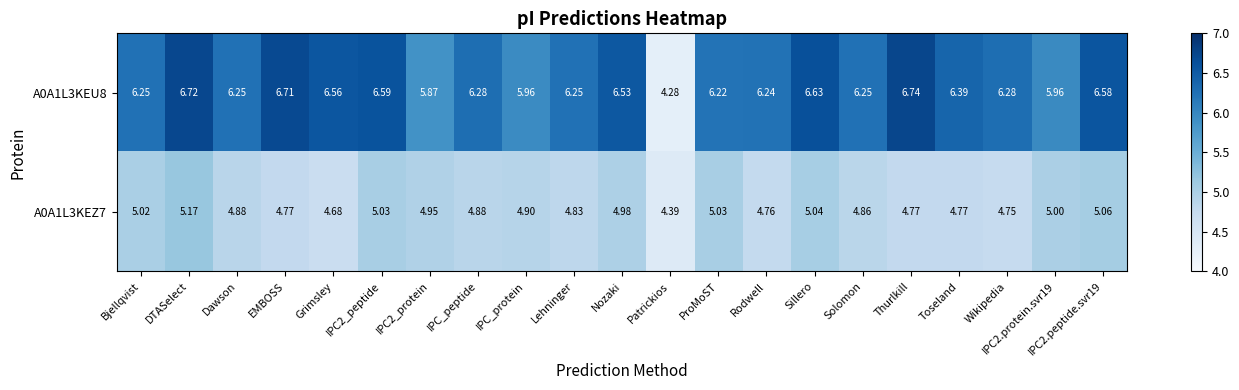

What is the spread (max minus min) of values at Rodwell?

1.5